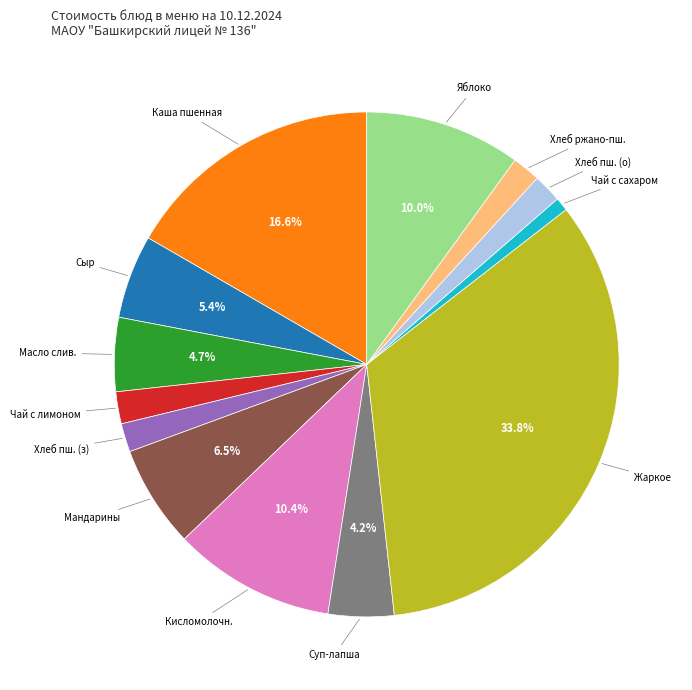

Is the sum of Чай с сахаром and Яблоко greater than half?

No